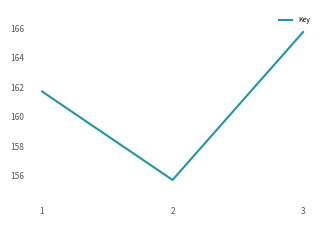

What is the minimum value shown in the chart?

155709336